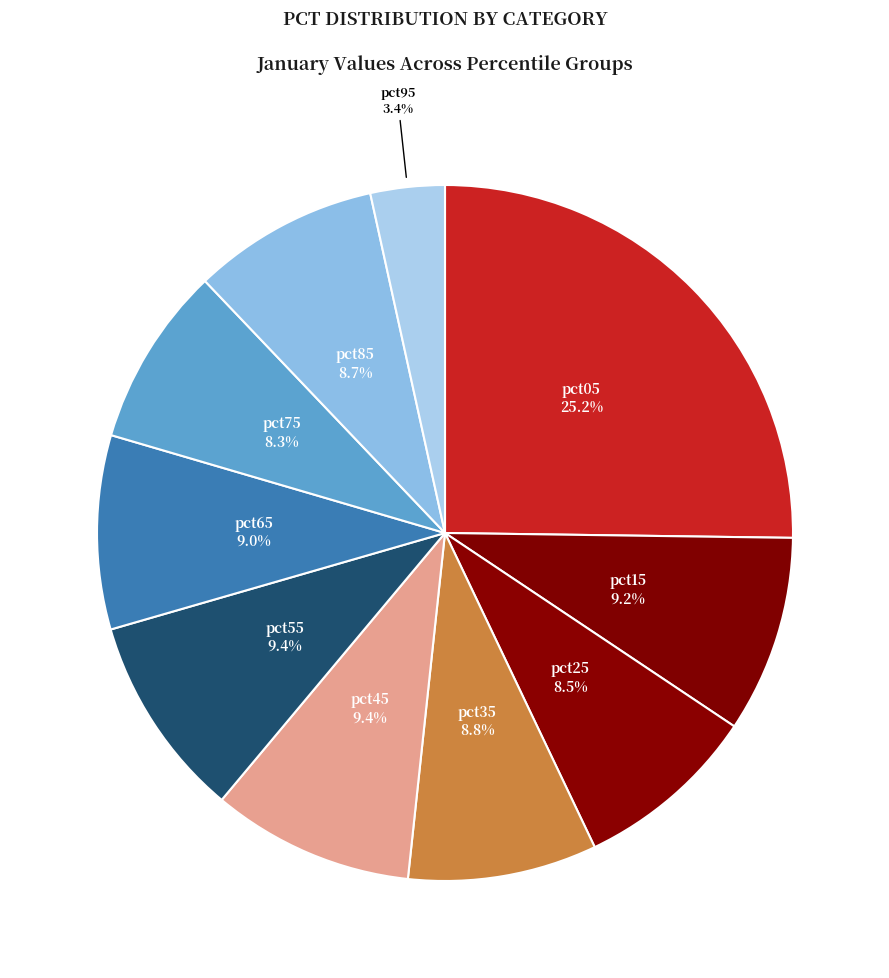

Combined, do pct85 and pct15 account for over 50%?

No